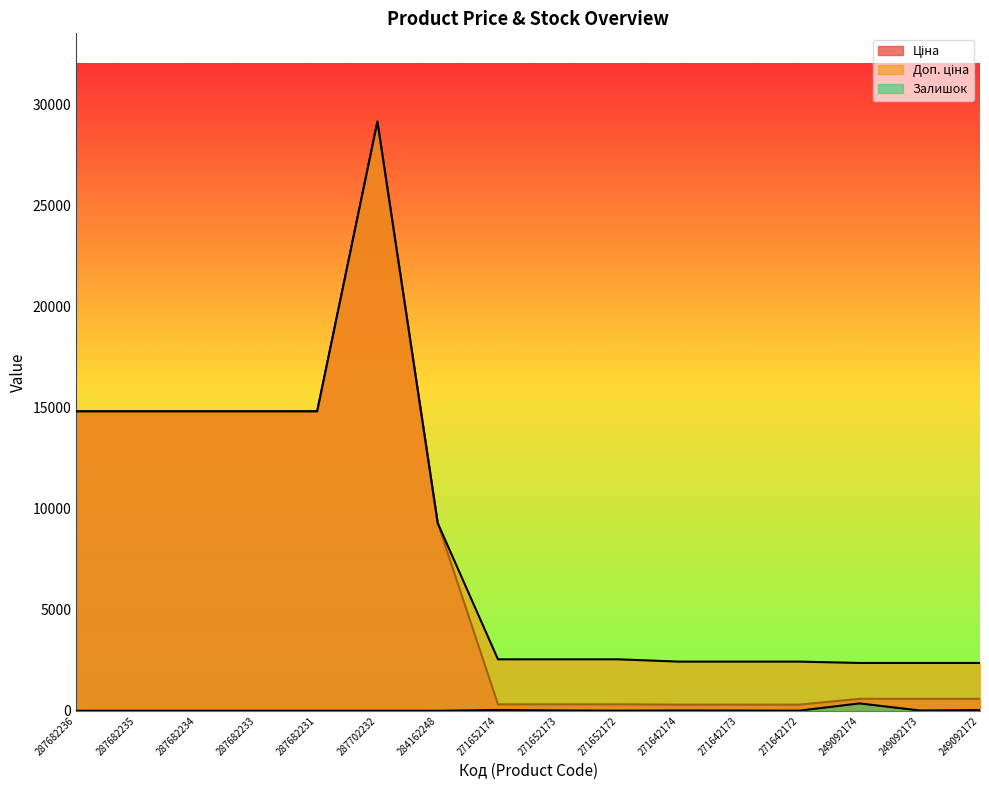

True or false: Залишок and Доп. ціна intersect in this chart.

False